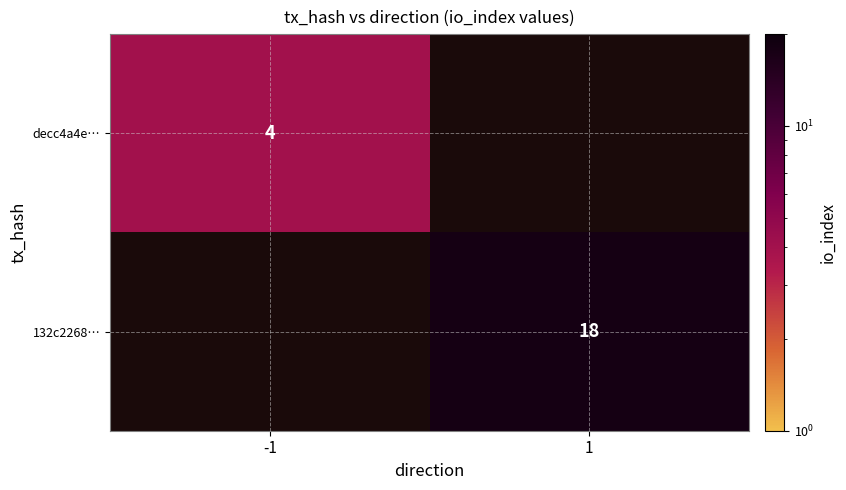

True or false: decc4a4e… has a value of 4 at -1.

True